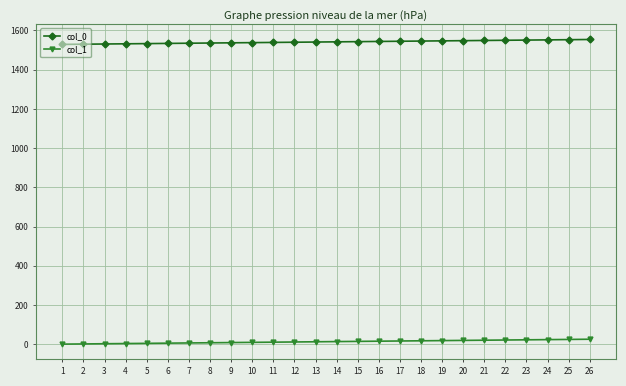

True or false: col_1 and col_0 intersect in this chart.

False